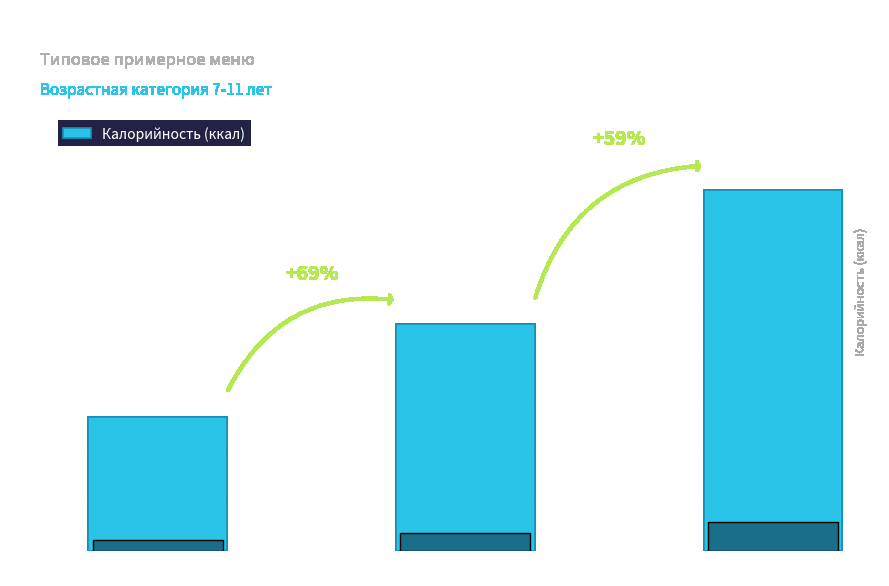

What is the minimum value shown in the chart?

553.2